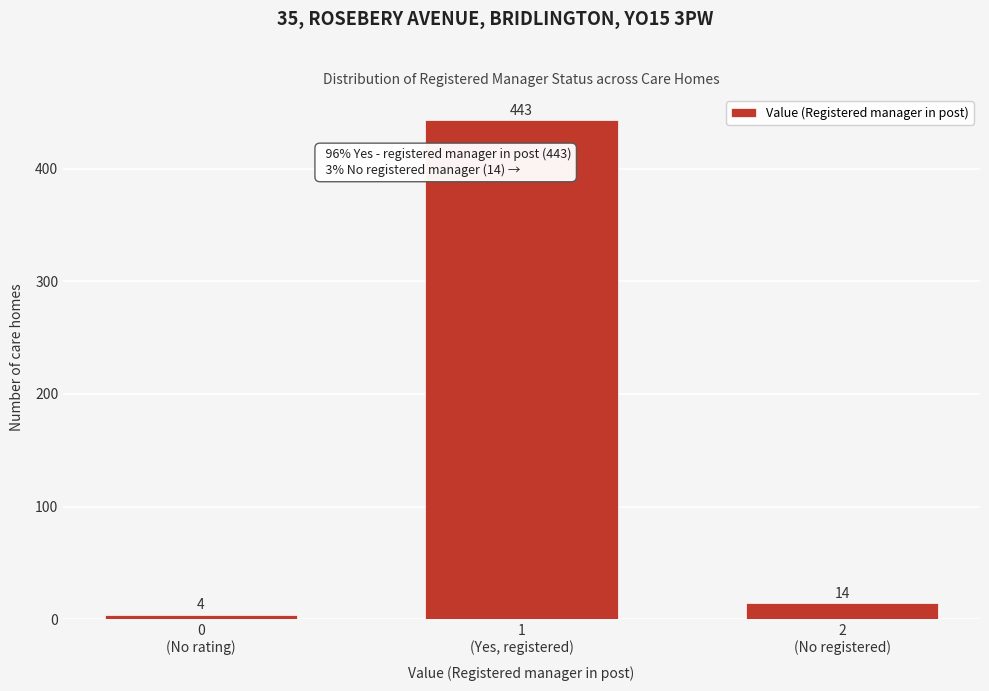

Reading left to right, transcribe all the data shown in this chart.

4	443	14